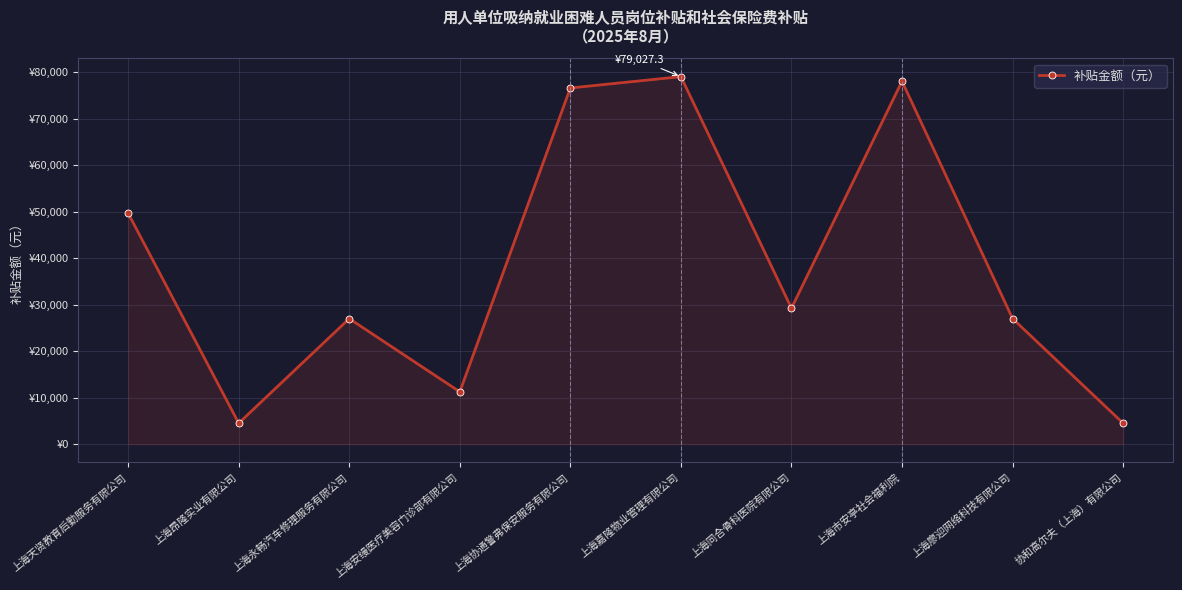

What is the label of the 6th point from the right?

上海协通警弗保安服务有限公司